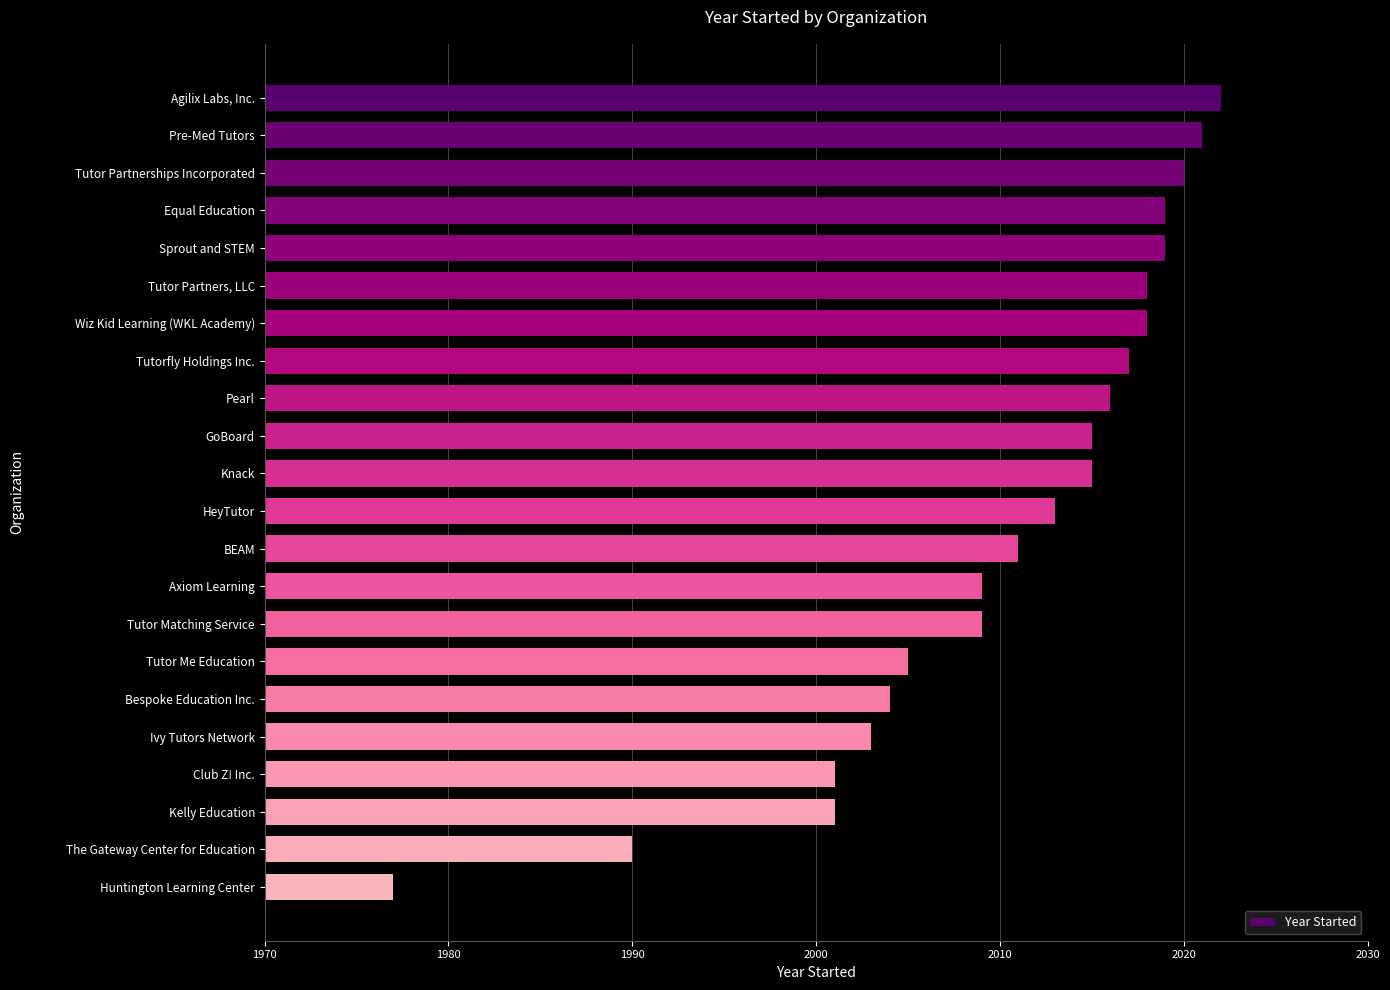

What is the label of the 2nd bar from the top?

Pre-Med Tutors